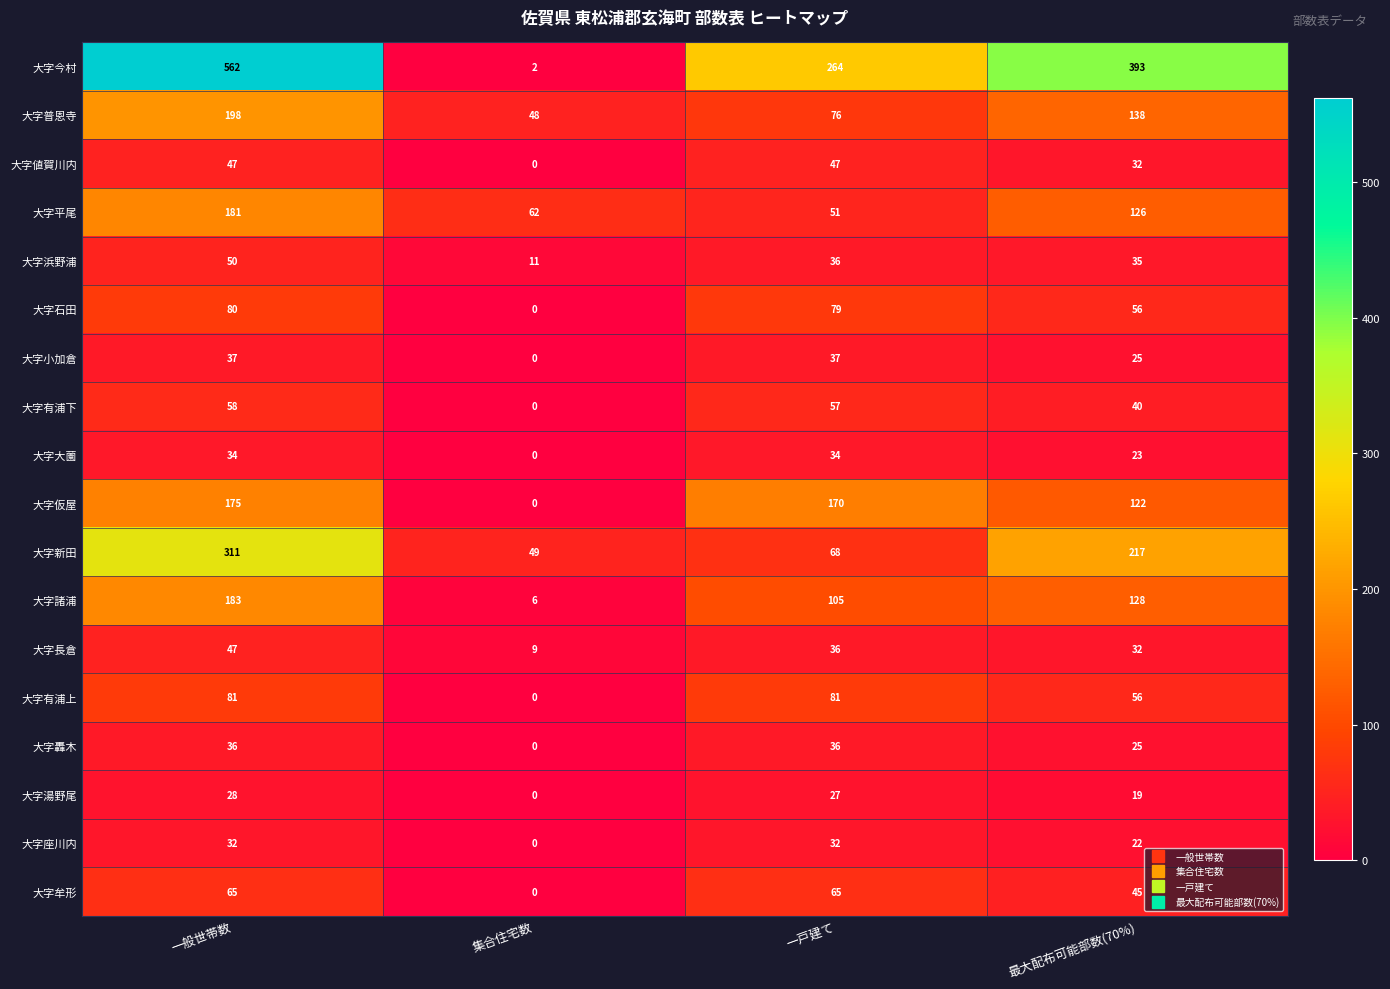

Between 一般世帯数 and 最大配布可能部数(70%), which series saw the biggest shift?

大字今村